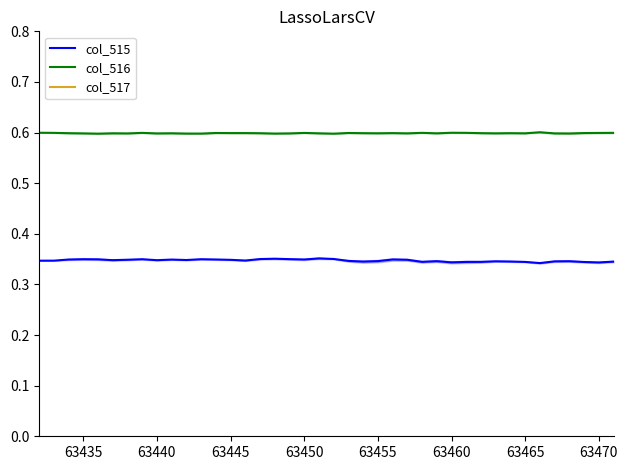

What is the maximum value for col_516?

0.6